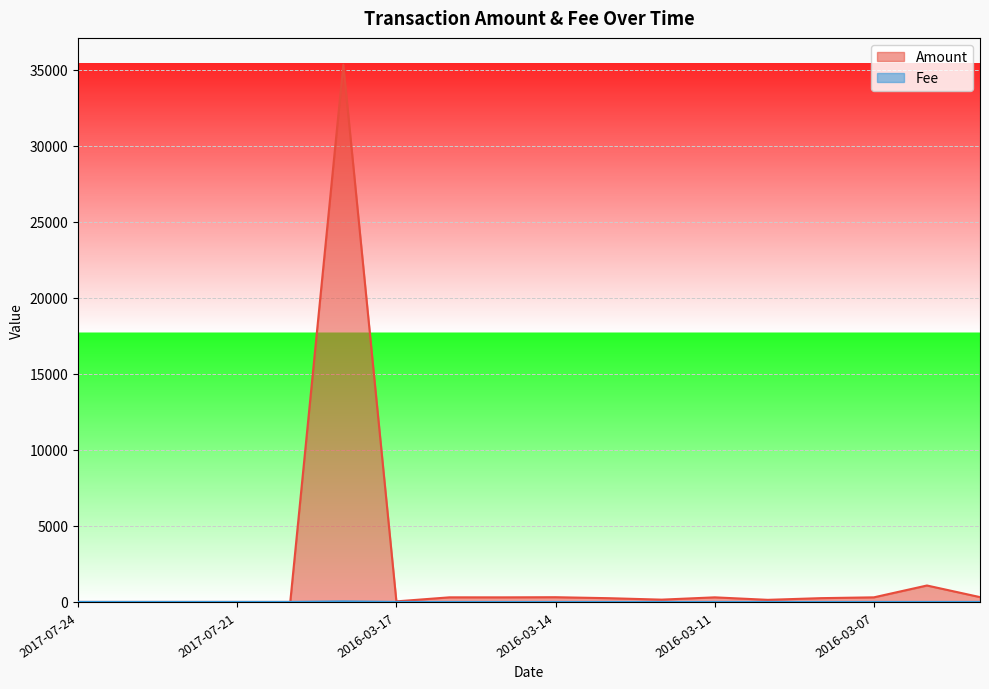

Which series has the largest total across all categories?

Amount